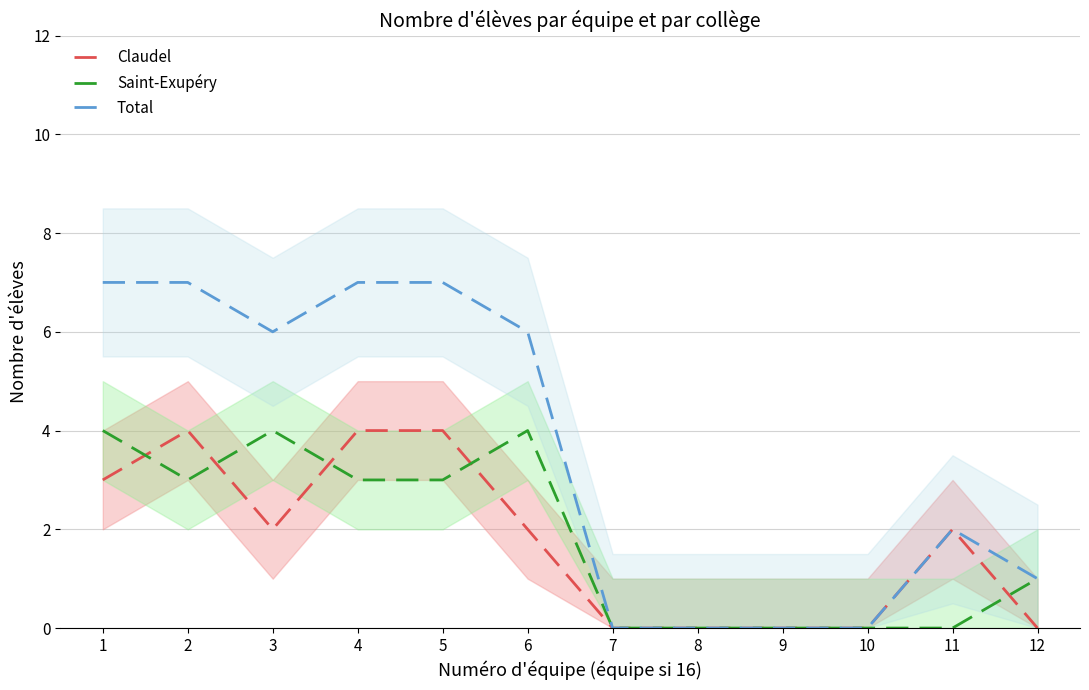

True or false: Total and Claudel cross at least once.

False